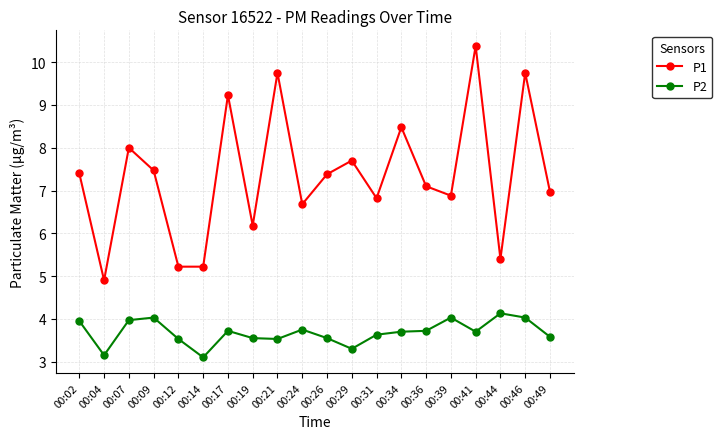

How many interior local peaks does the P1 series have?

7